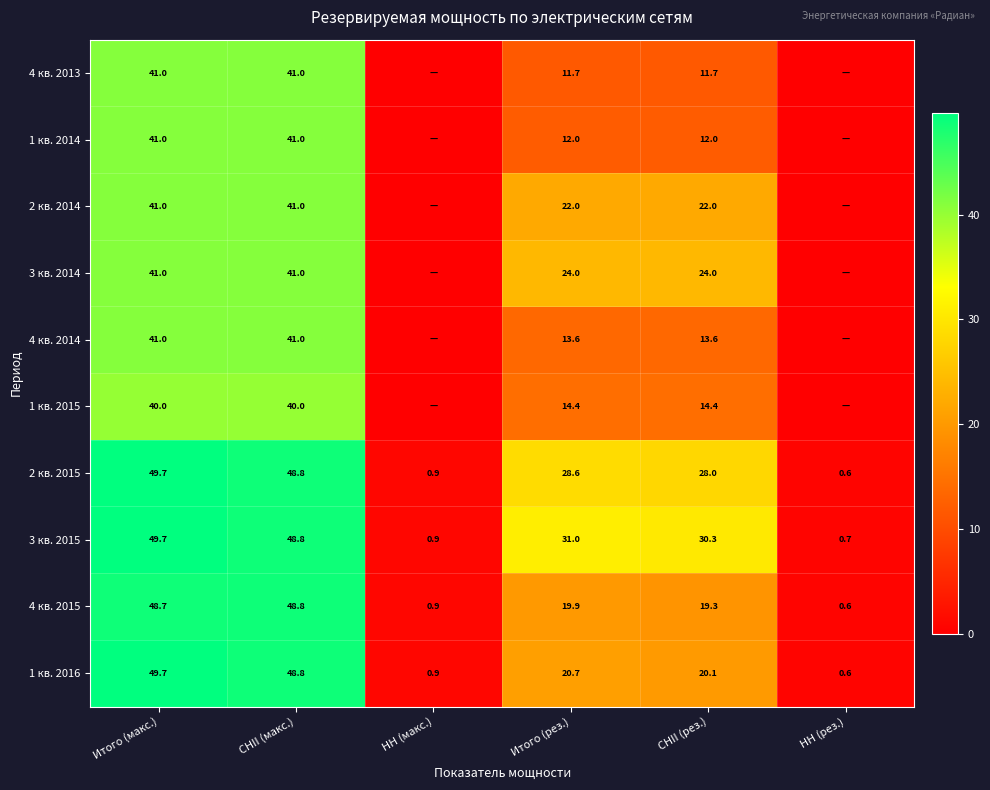

What is the difference between the maximum and second lowest values in the 2 кв. 2015 series?

48.8